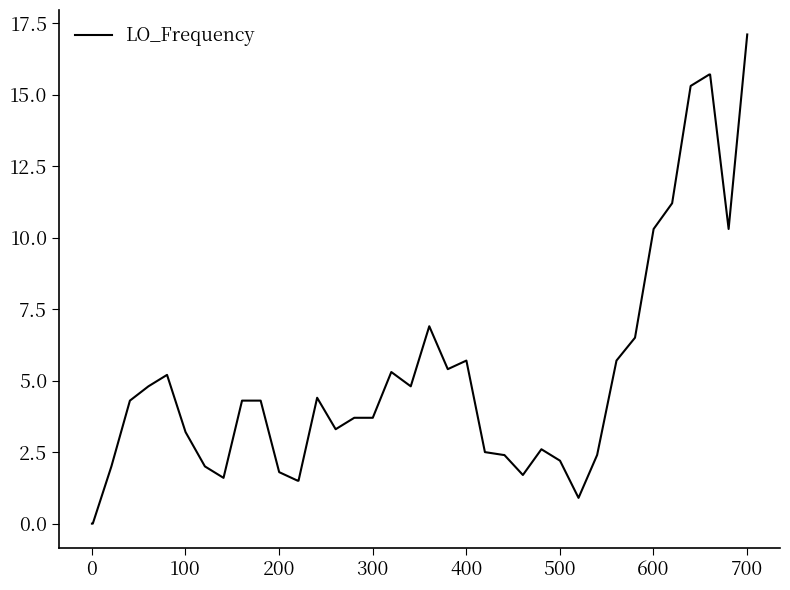

What is the difference between the maximum and minimum values?

17.1